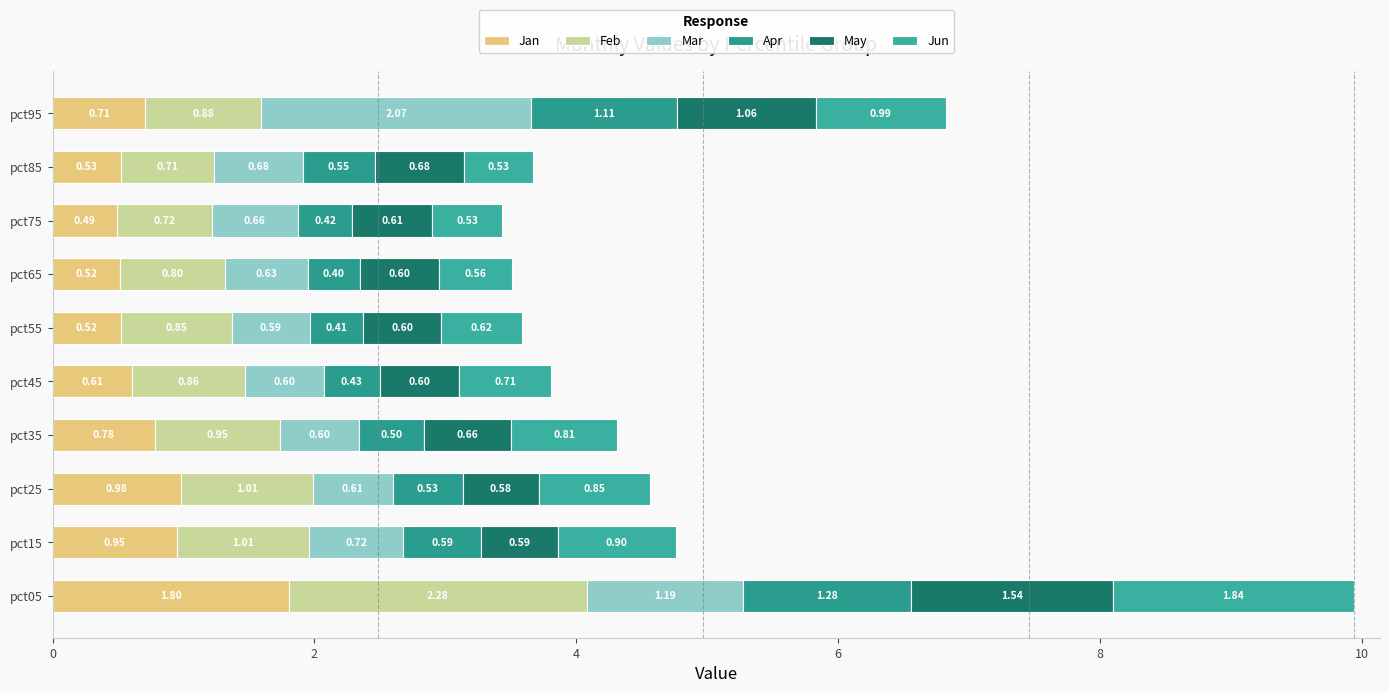

Which series has the largest total across all categories?

Feb